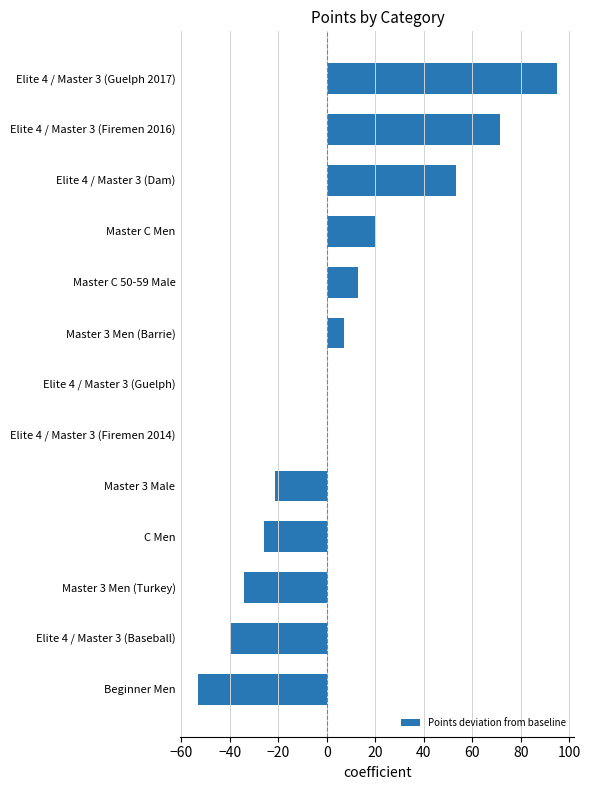

Reading bottom to top, list all the values displayed in this chart.

Beginner Men=-53.0	Elite 4 / Master 3 (Baseball)=-40.1	Master 3 Men (Turkey)=-34.1	C Men=-25.8	Master 3 Male=-21.3	Elite 4 / Master 3 (Firemen 2014)=0.0	Elite 4 / Master 3 (Guelph)=0.0	Master 3 Men (Barrie)=7.3	Master C 50-59 Male=12.9	Master C Men=19.9	Elite 4 / Master 3 (Dam)=53.3	Elite 4 / Master 3 (Firemen 2016)=71.6	Elite 4 / Master 3 (Guelph 2017)=94.7